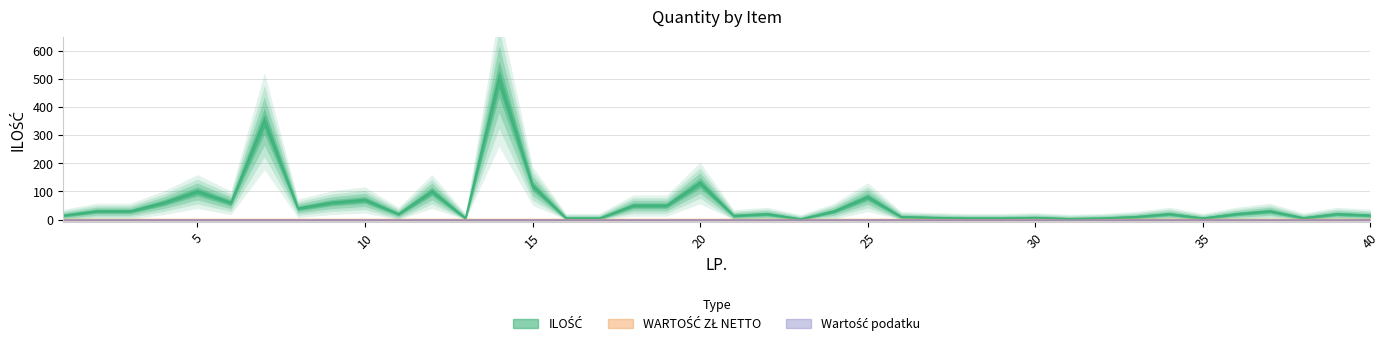

Which series changed the most between 15 and 19?

ILOŚĆ